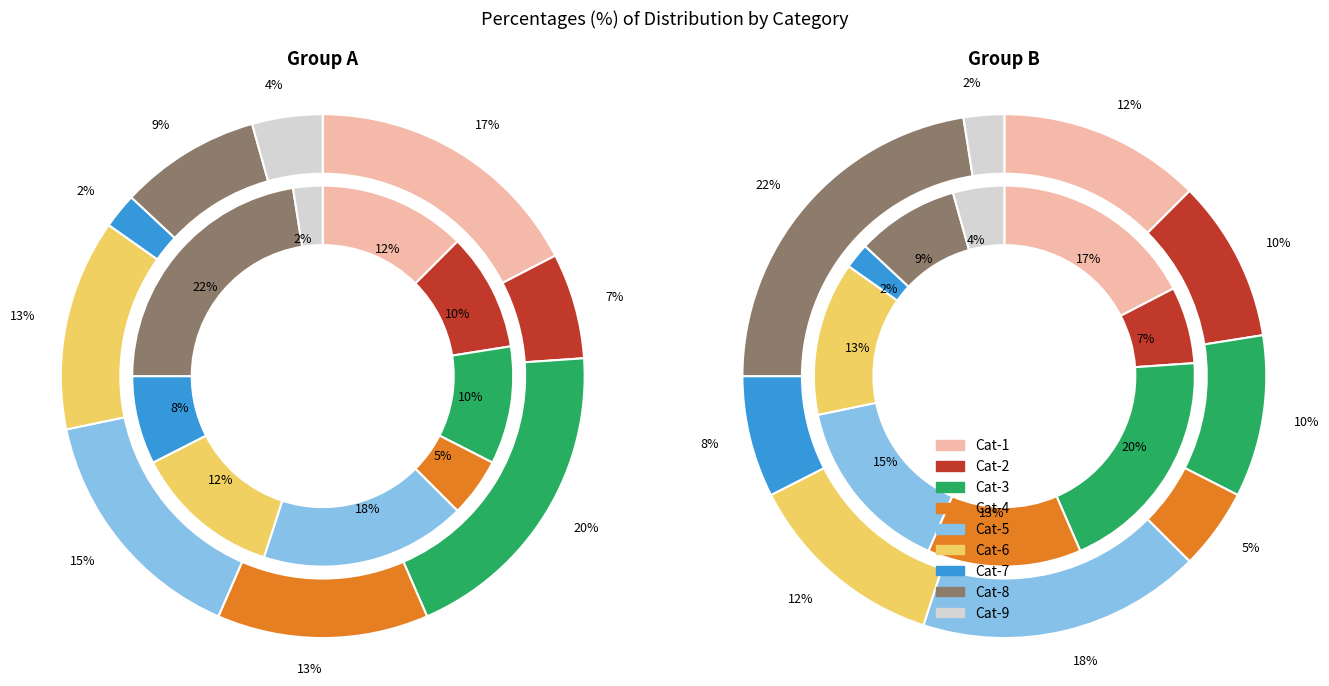

How many segments does this pie chart have?

9